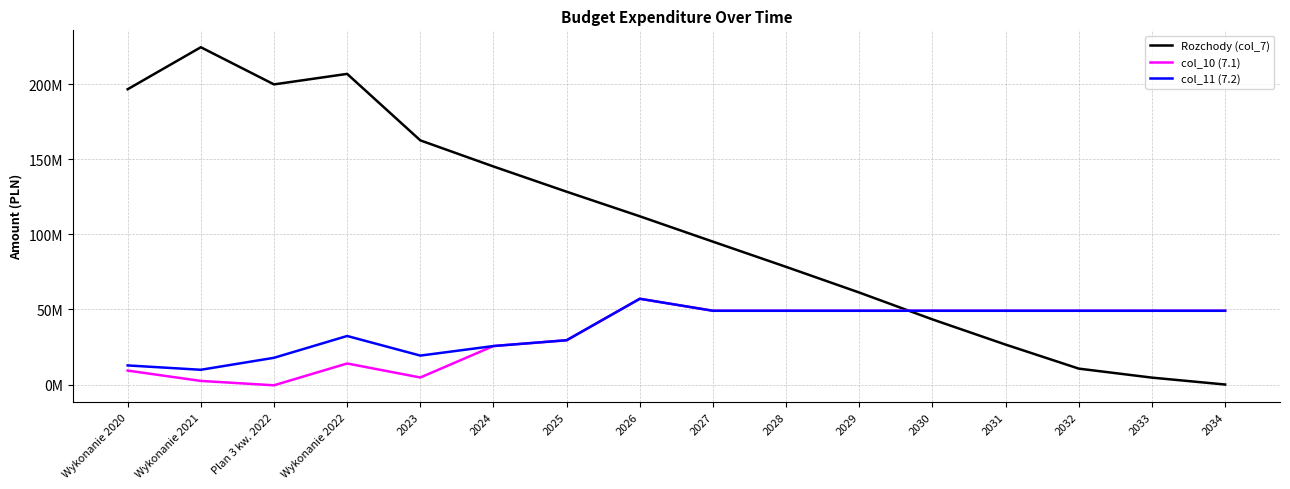

True or false: Rozchody (col_7) and col_10 (7.1) intersect in this chart.

True